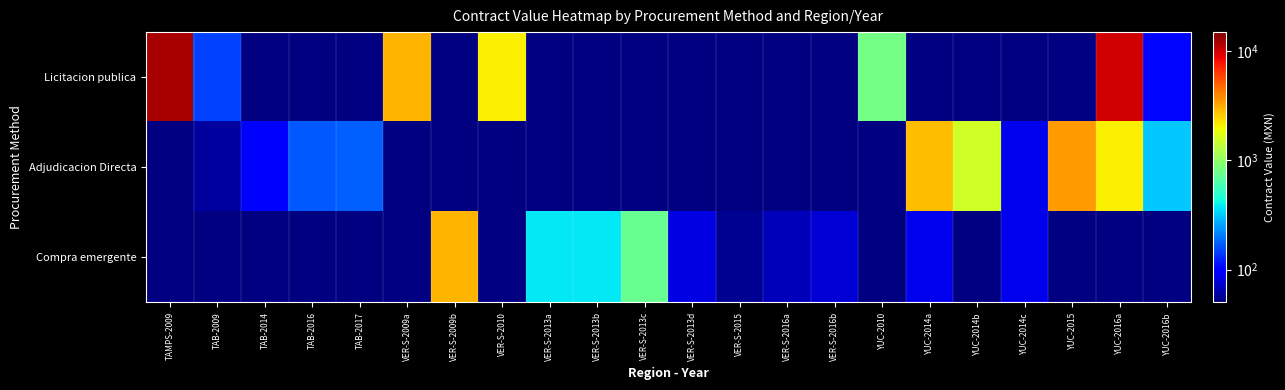

Where does the Compra emergente series first go above 2956?

VER-S-2009b